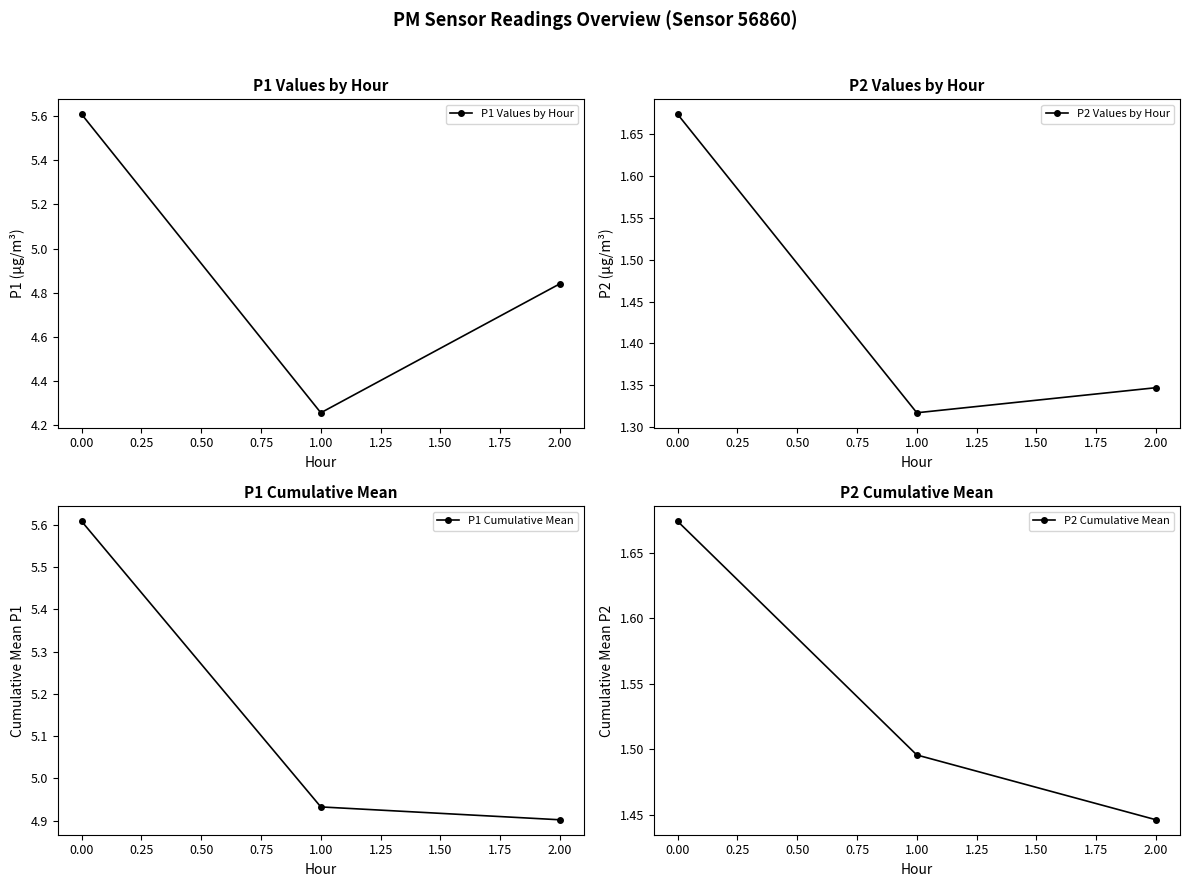

What is the smallest value displayed?

1.3